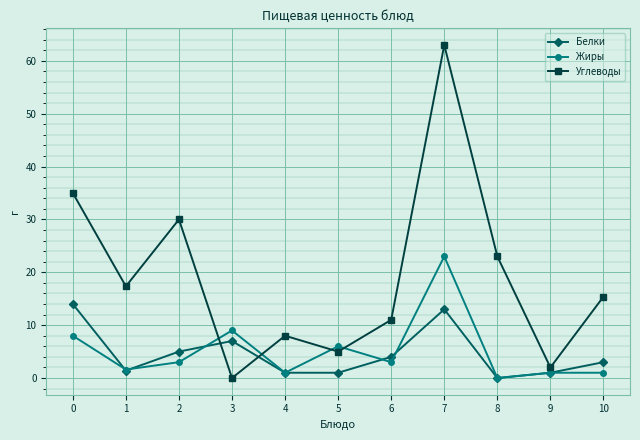

At which category does Углеводы reach its first local peak?

2